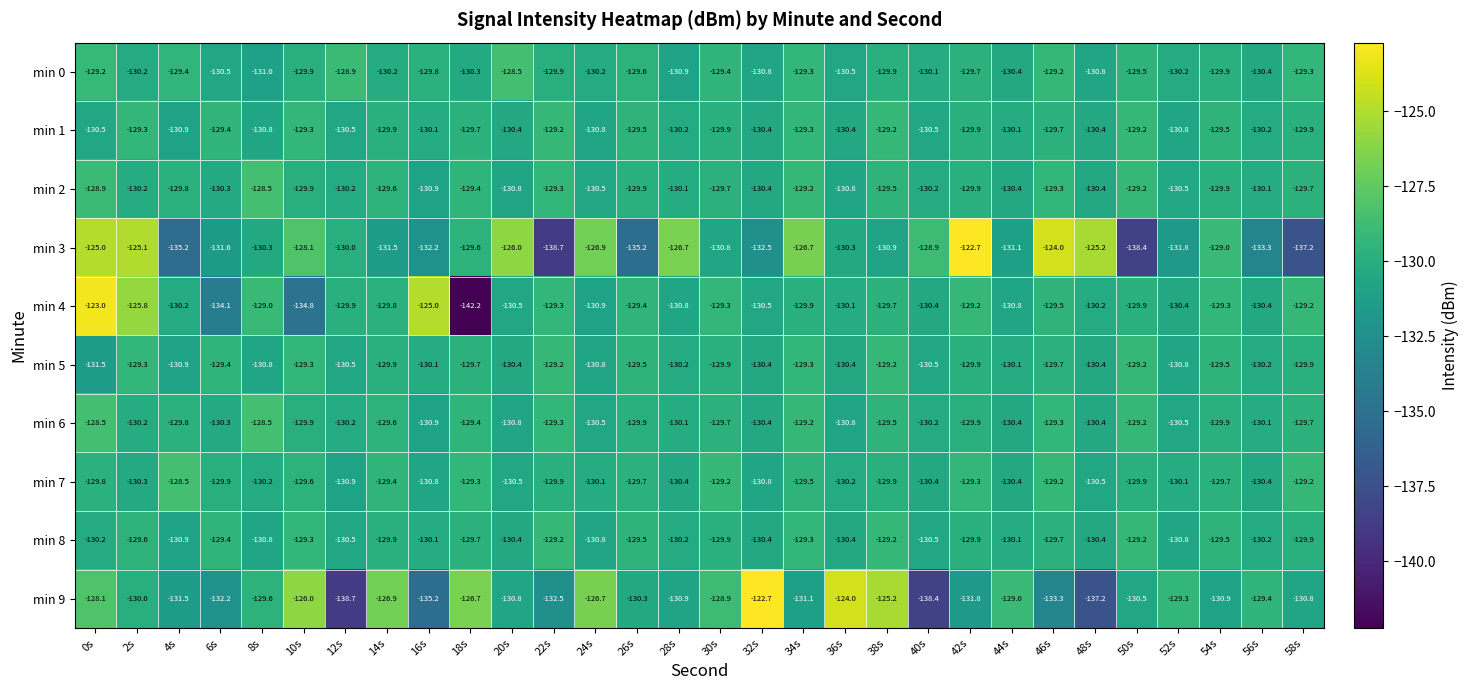

How many series are shown in this chart?

10